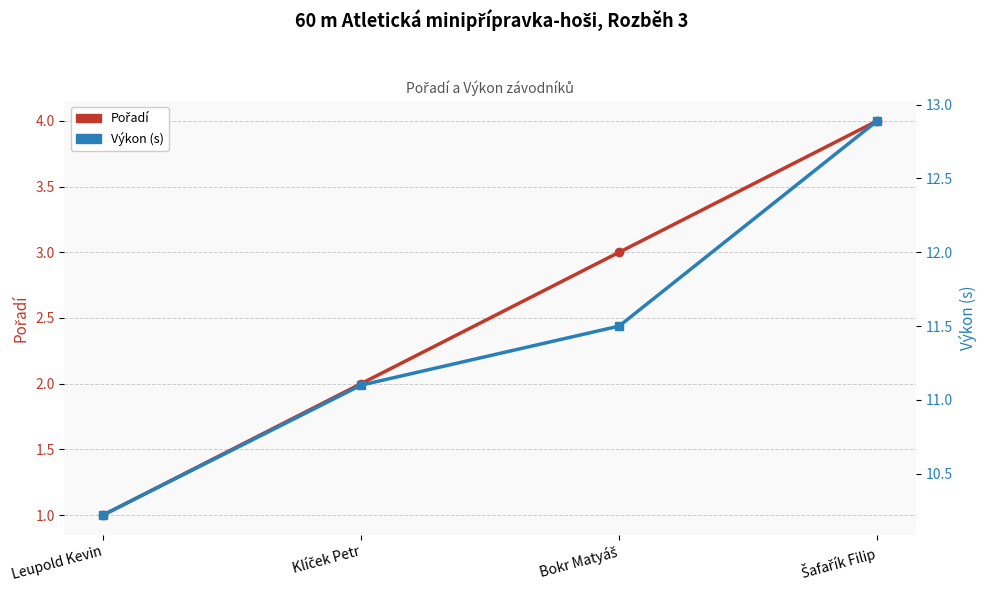

Which has a higher value, Klíček Petr or Bokr Matyáš?

Bokr Matyáš